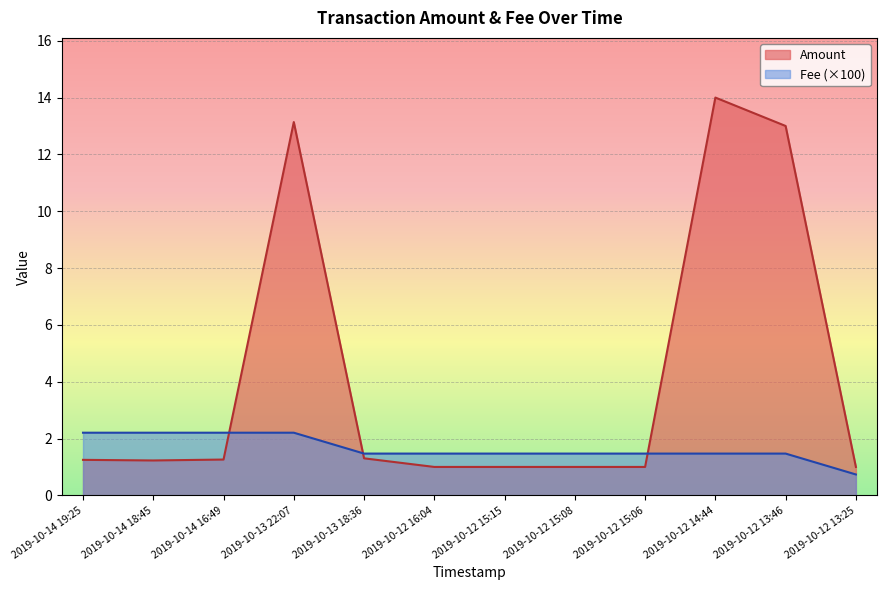

How many data points in Fee are above 1?

11